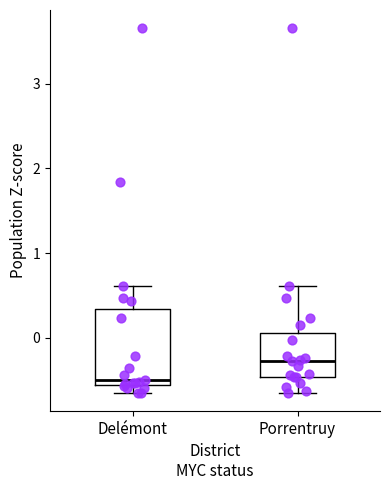

Reading left to right, read every box against the y-axis: the position of its median line, the range the box covers, and the ends of its whiskers. The values are not printed on the chart, so give them approximately, as read against the axis.

Delémont: median -0.5, box -0.6 to 0.3, whiskers -0.7 to 0.6
Porrentruy: median -0.3, box -0.5 to 0.1, whiskers -0.7 to 0.6